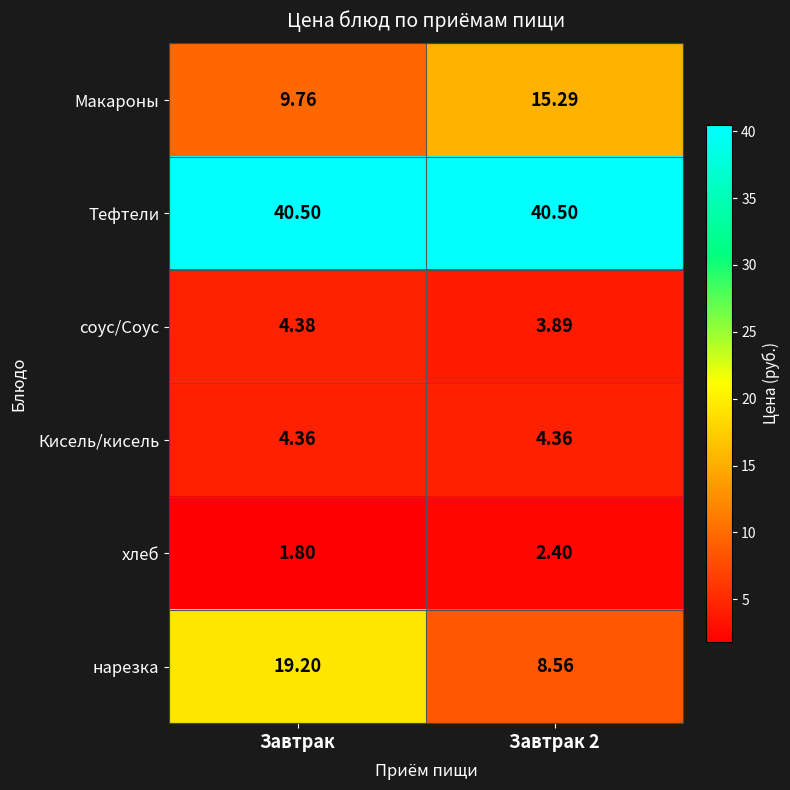

Rank the series by their maximum value, from lowest to highest.

хлеб, Кисель/кисель, соус/Соус, Макароны, нарезка, Тефтели